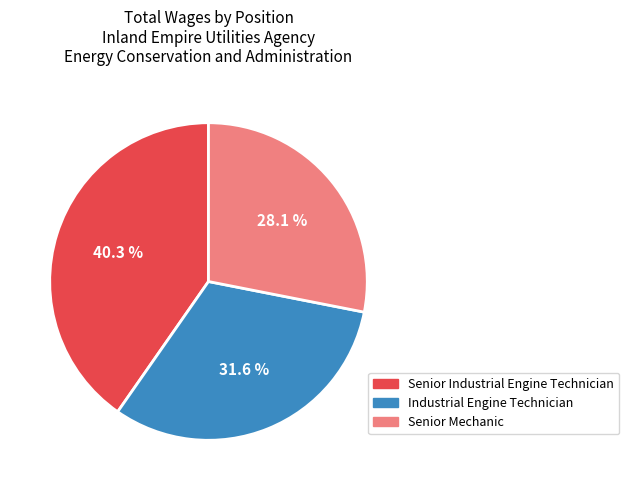

What is the smallest slice in the pie chart?

Senior Mechanic